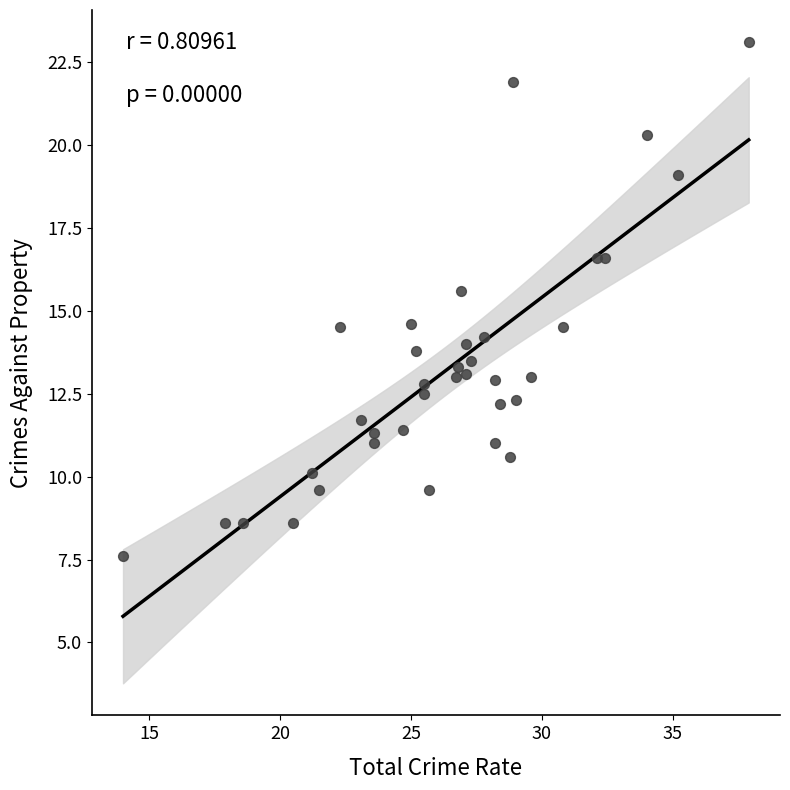

What is the range of Y values (max minus min)?

15.5